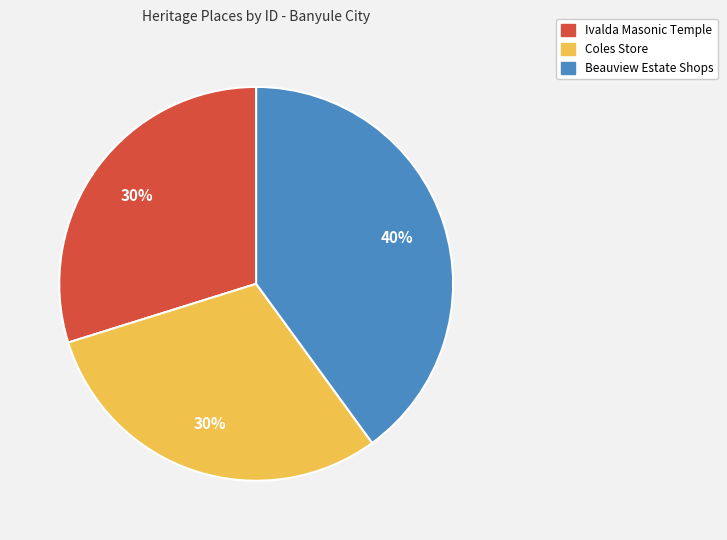

To the nearest percent, what is the average slice percentage?

33%